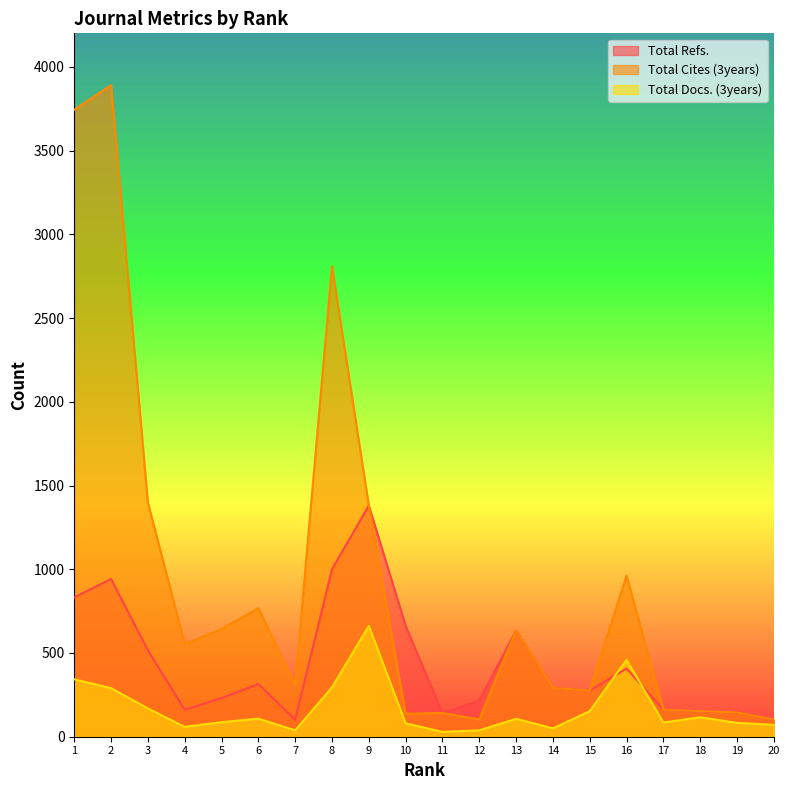

Which series ends up on top after the final intersection of Total Cites (3years) and Total Refs.?

Total Refs.